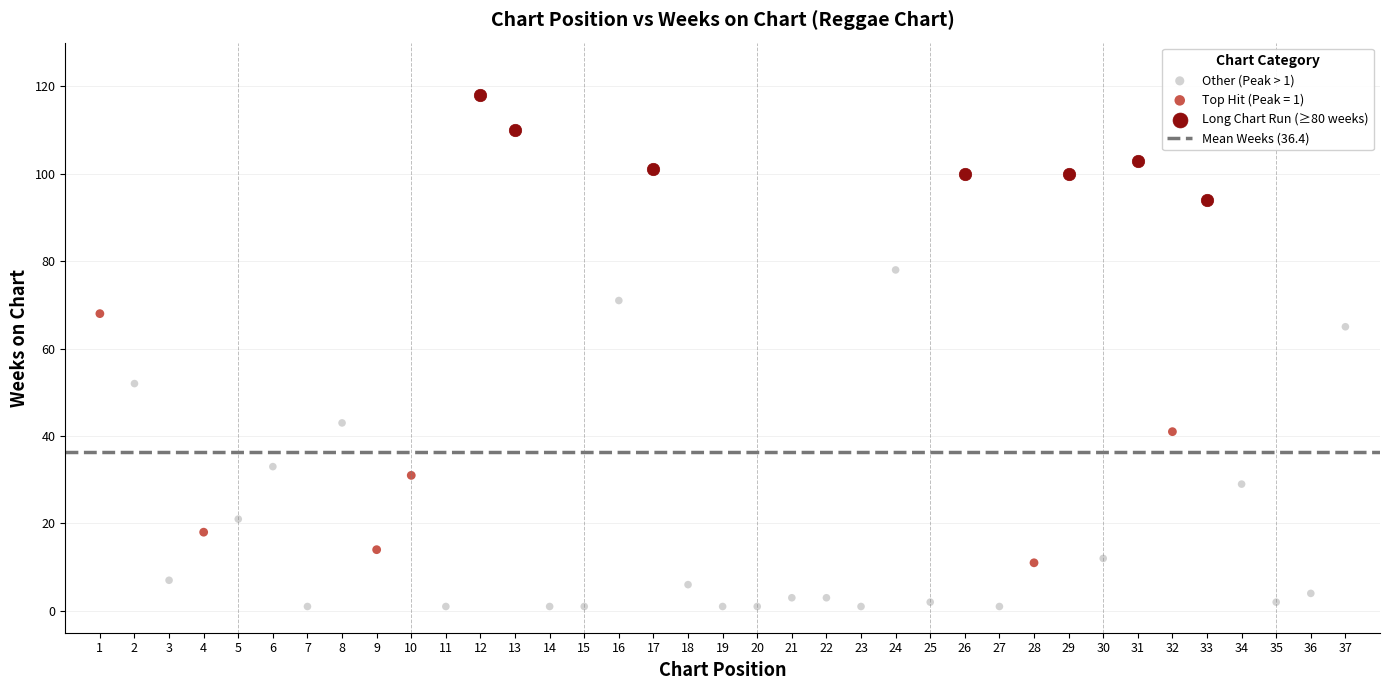

Which series contains the highest Y value?

Long Chart Run (≥80 weeks)